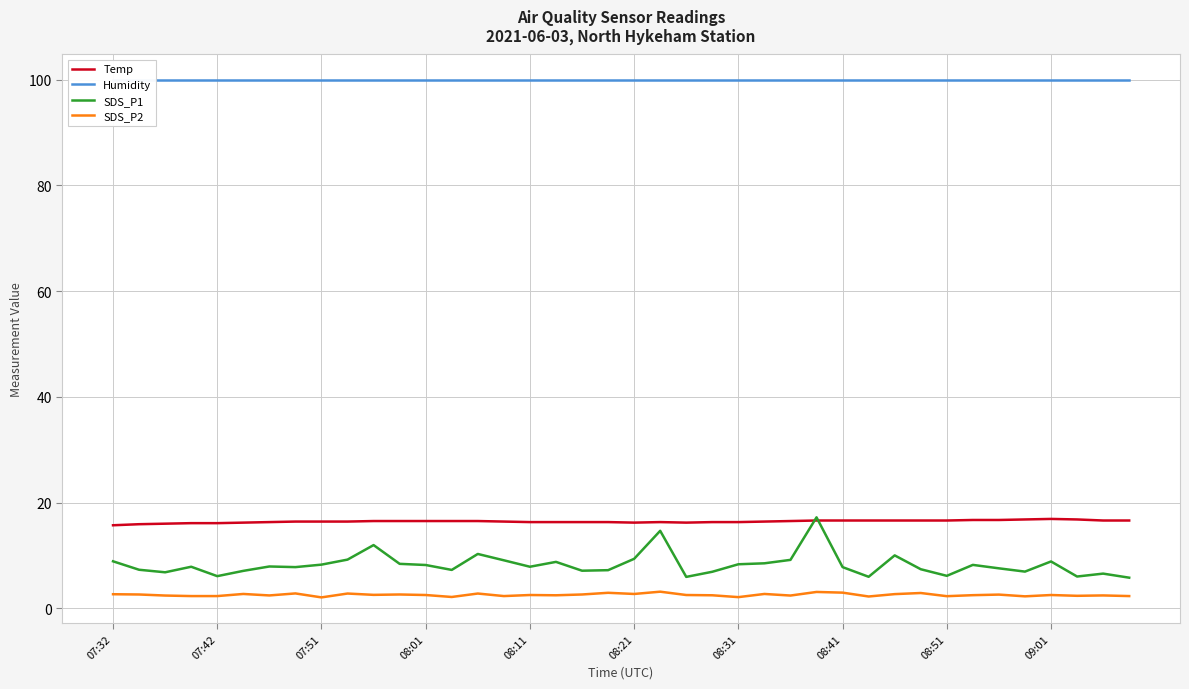

What is the maximum value for SDS_P2?

3.1